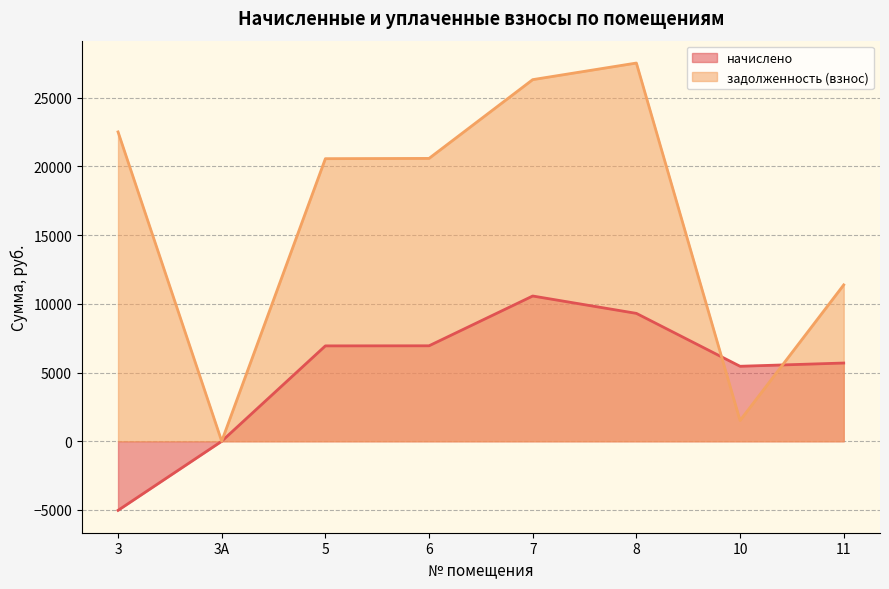

At which category is the sum across all series the highest?

7